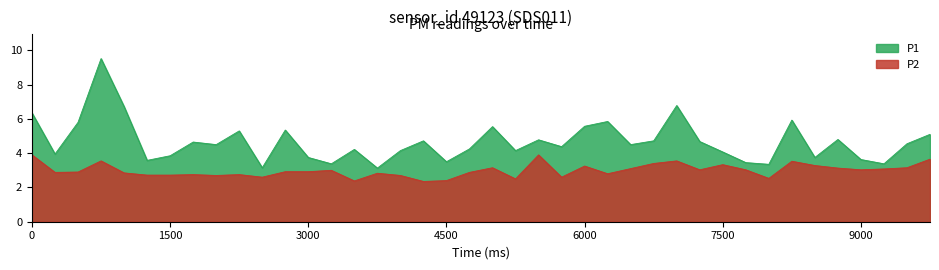

What is the sum of all P1 values?

186.8